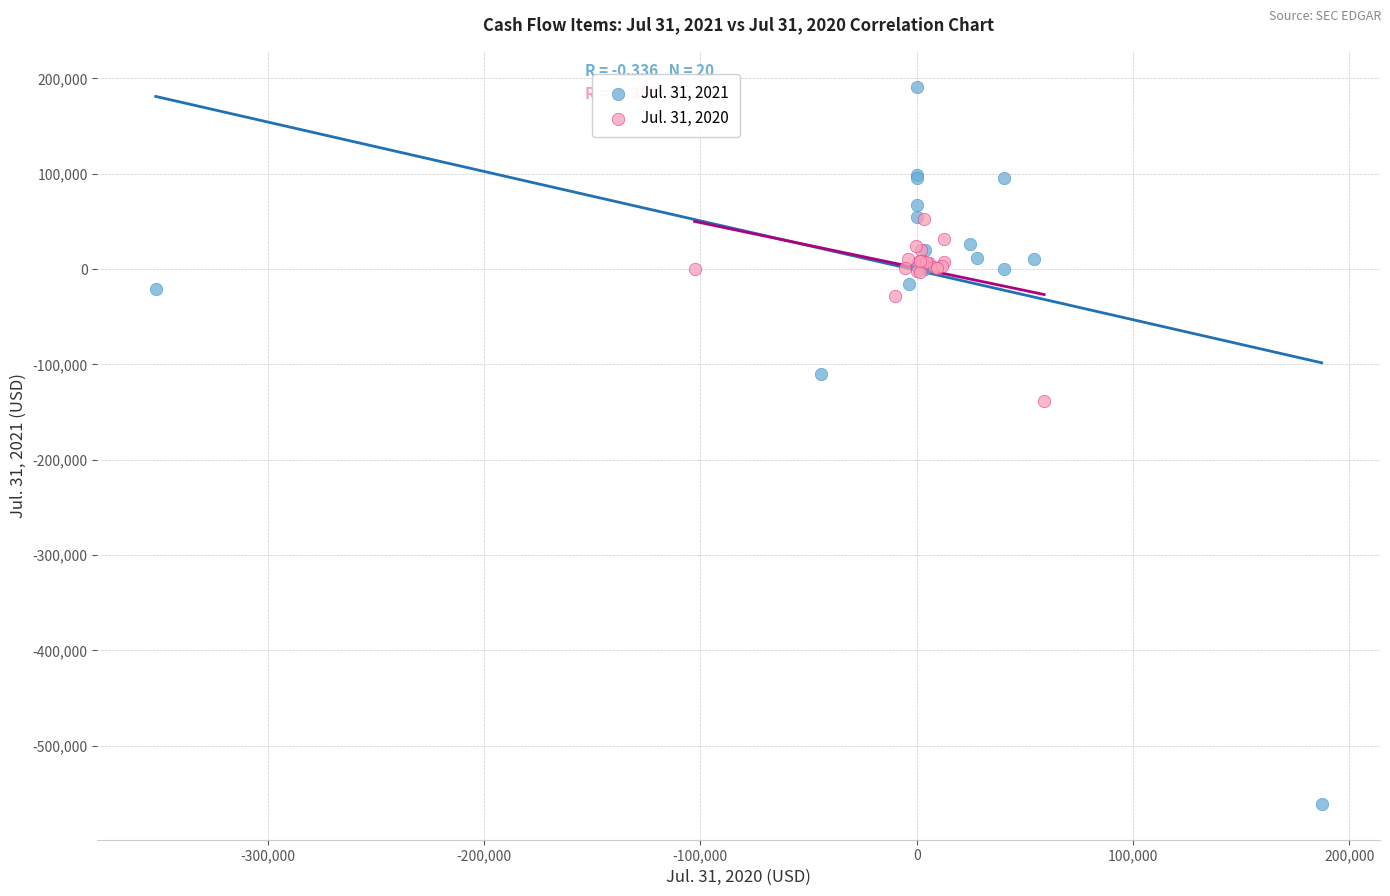

Which series has the largest Y range (max minus min)?

Jul. 31, 2021